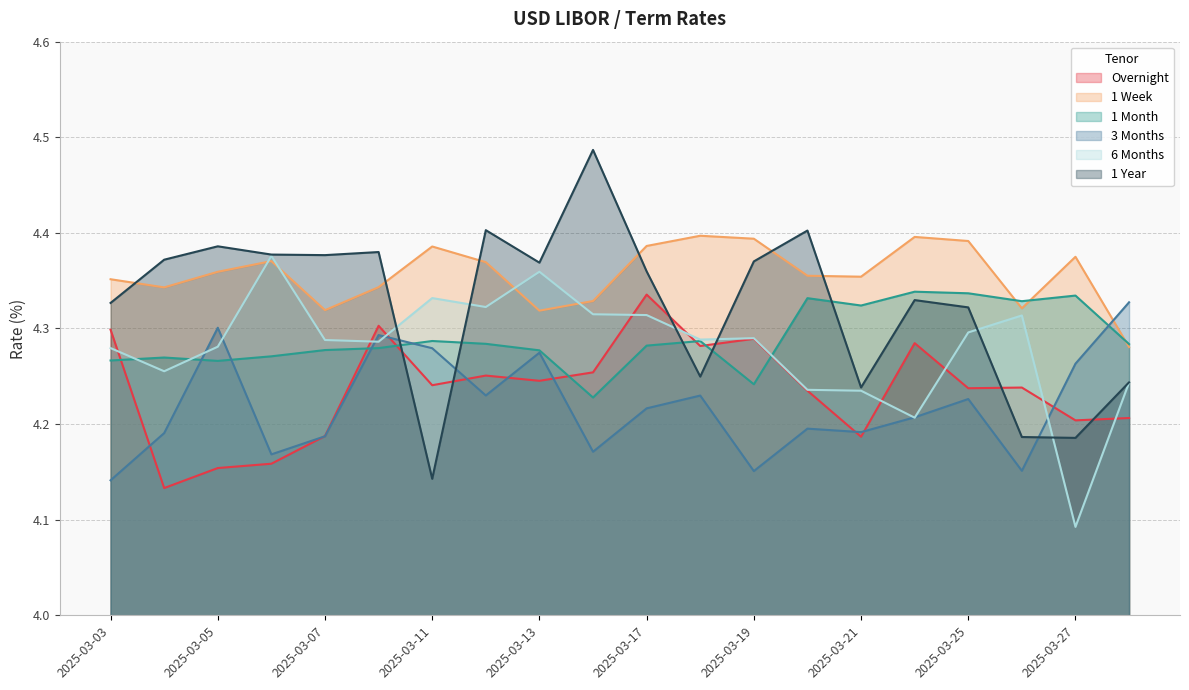

What is the maximum value for 3 Months?

4.3